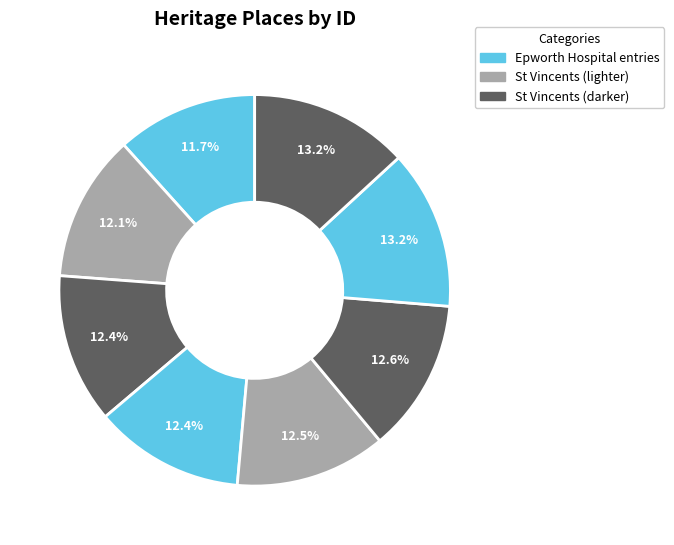

Is there any slice that represents more than half of the pie?

No